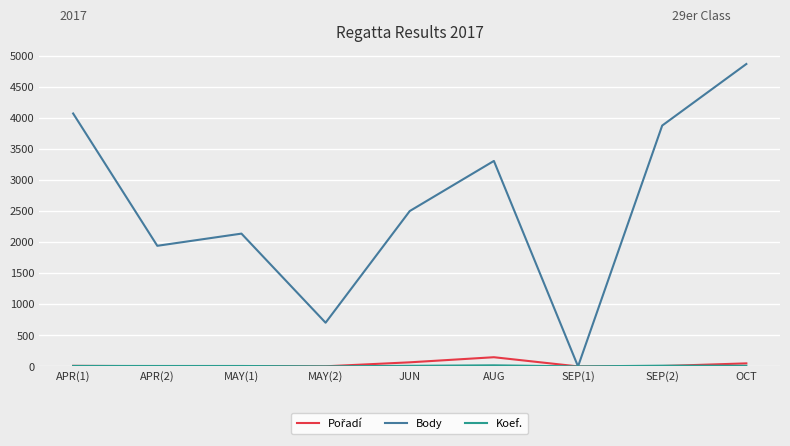

Is this an area chart (filled region under the line)?

No